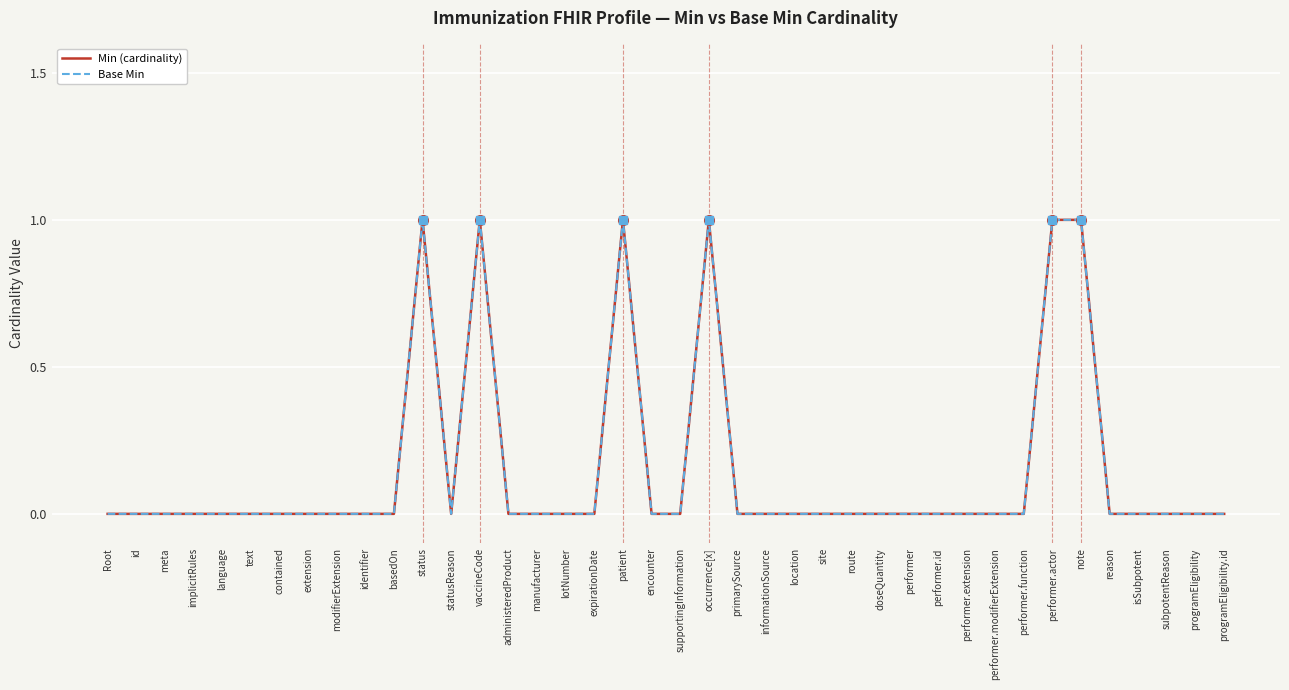

Which series changed the most between note and isSubpotent?

Min (cardinality)